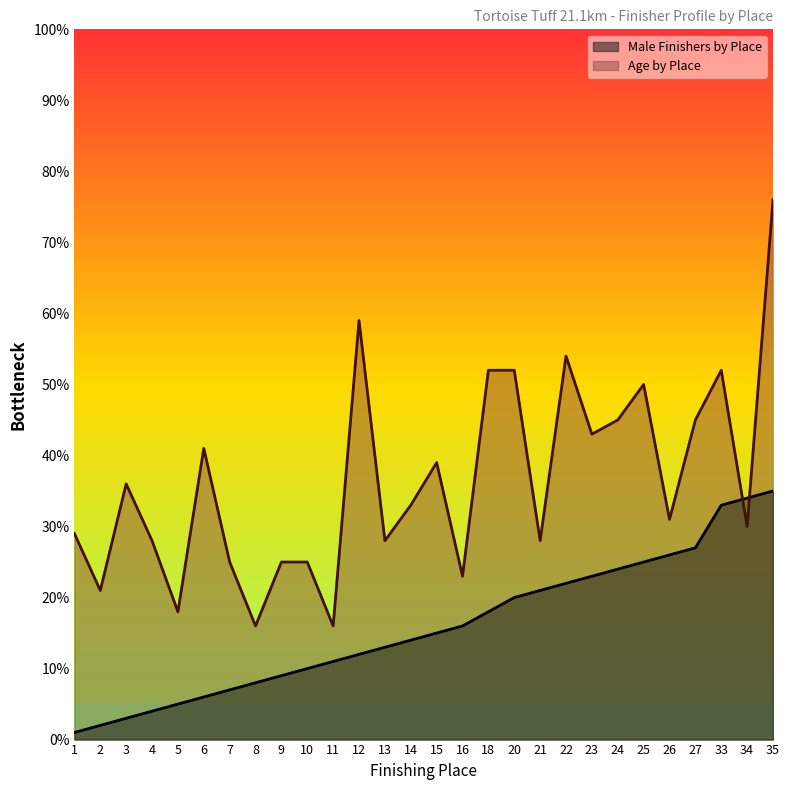

At how many categories does at least one series exceed 45?

7